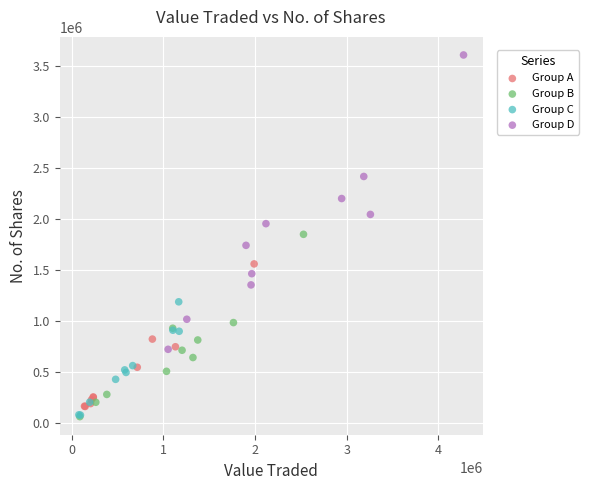

Which series reaches the maximum Y coordinate?

Group D